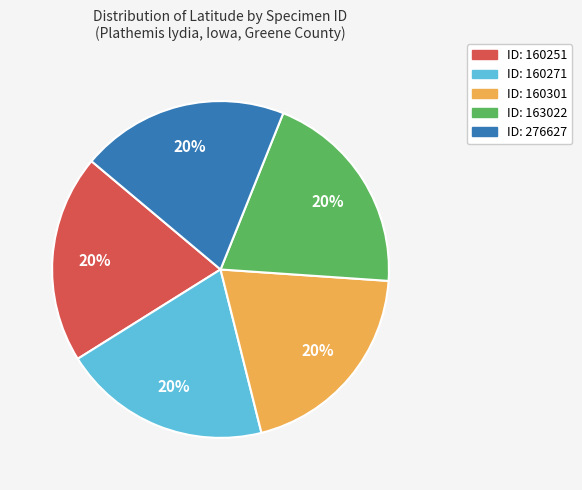

Is there a majority slice in this chart?

No